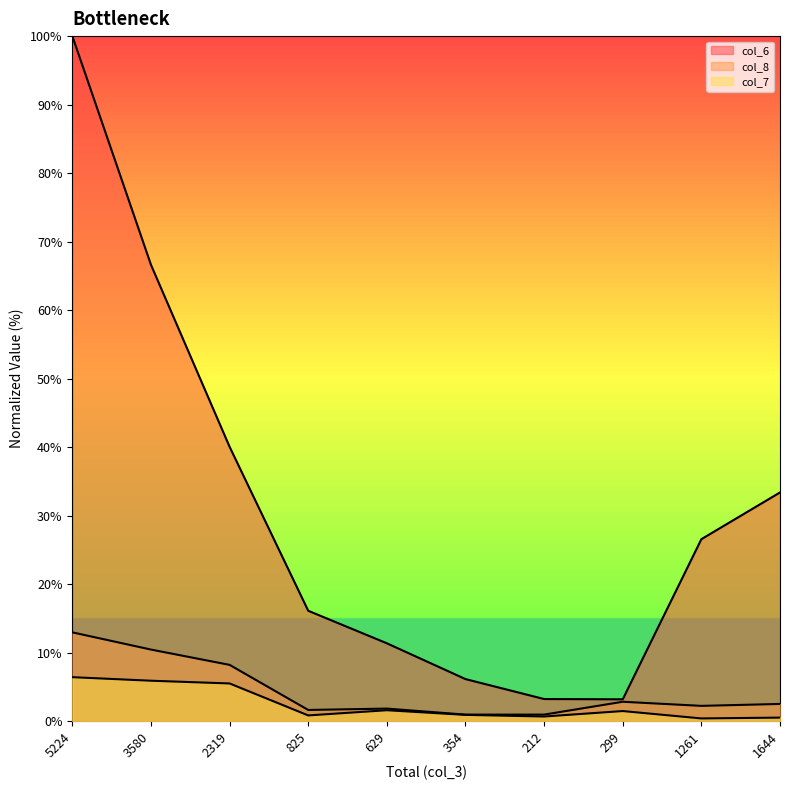

What are all the series names shown in the legend?

col_6 (2507/1670/1004/404/285/154/81/80/666/837), col_8 (325/262/206/41/46/24/24/71/56/63), col_7 (161/148/138/21/40/23/17/37/10/13)